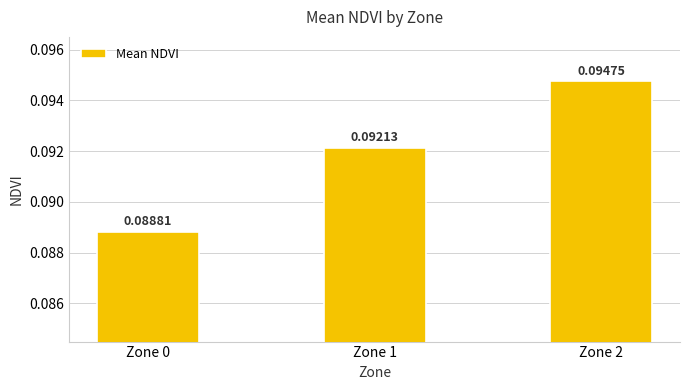

List the labels in order of value, smallest first.

Zone 0, Zone 1, Zone 2